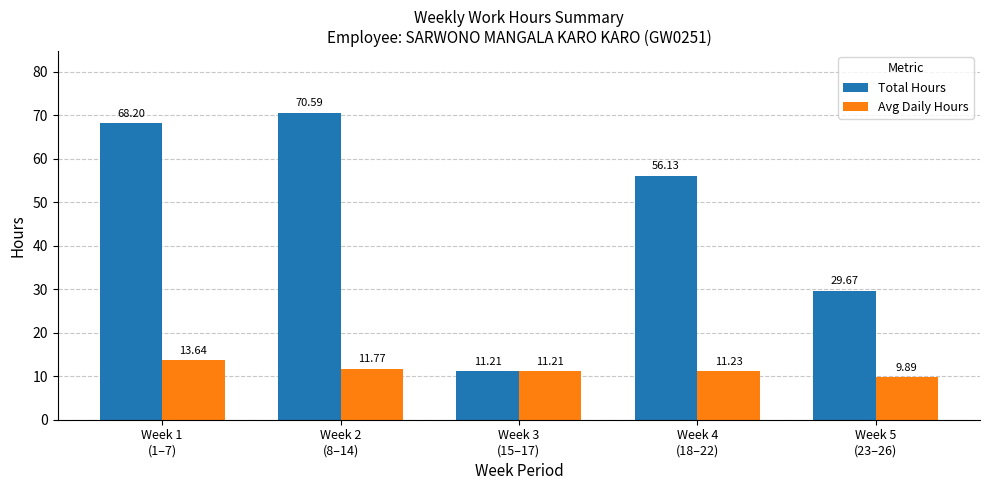

At which label is Avg Daily Hours closest to 11?

Week 3
(15–17)